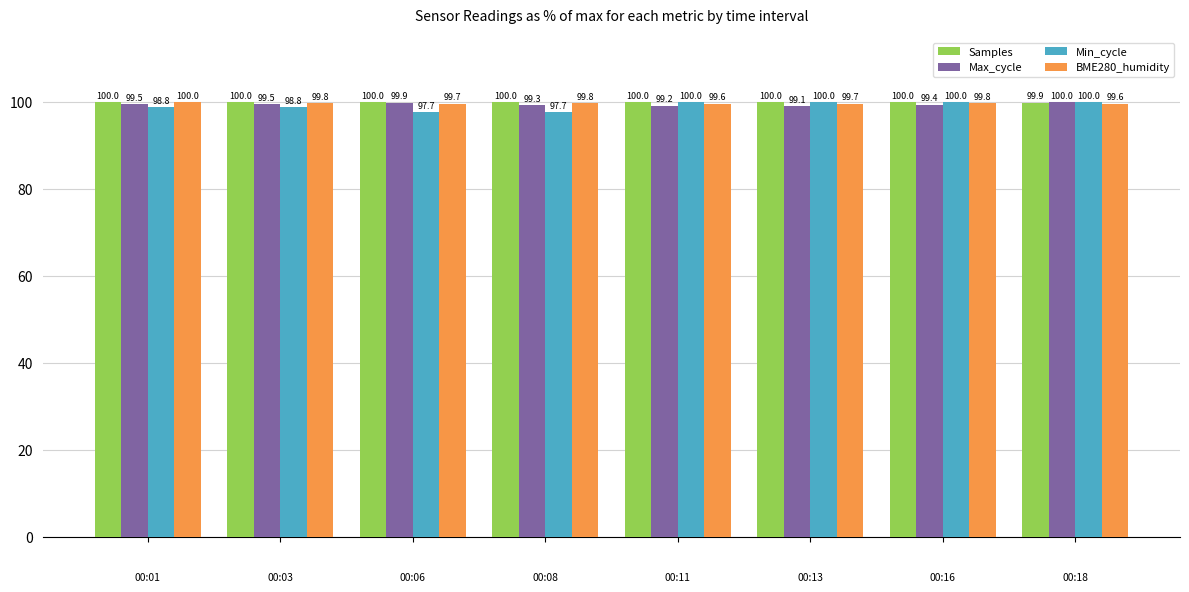

List the series in order of their overall mean, lowest first.

Min_cycle, Max_cycle, BME280_humidity, Samples